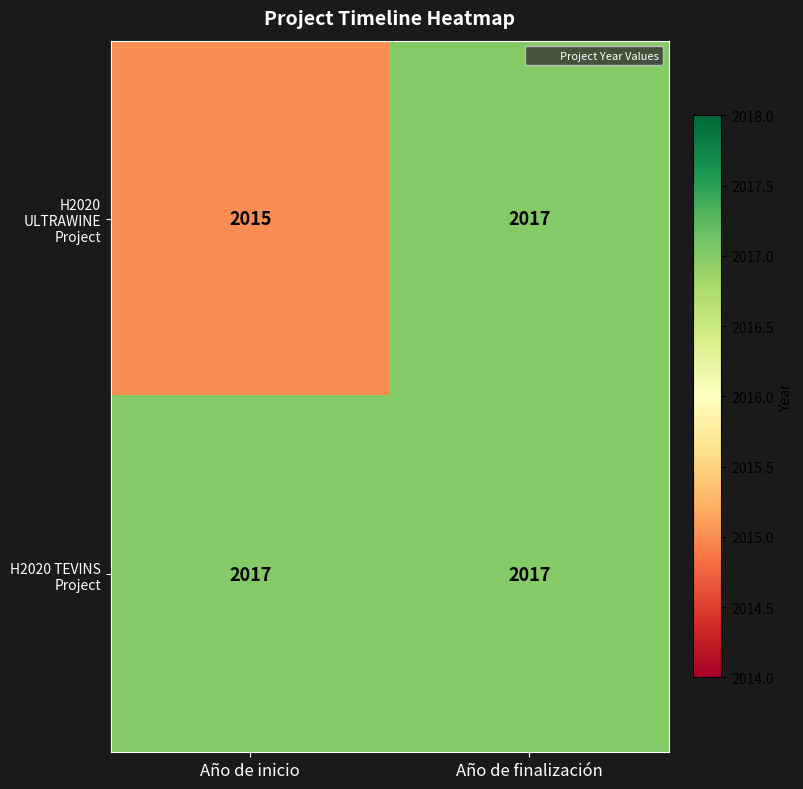

Where is H2020 ULTRAWINE Project nearest to the value 2016?

Año de inicio